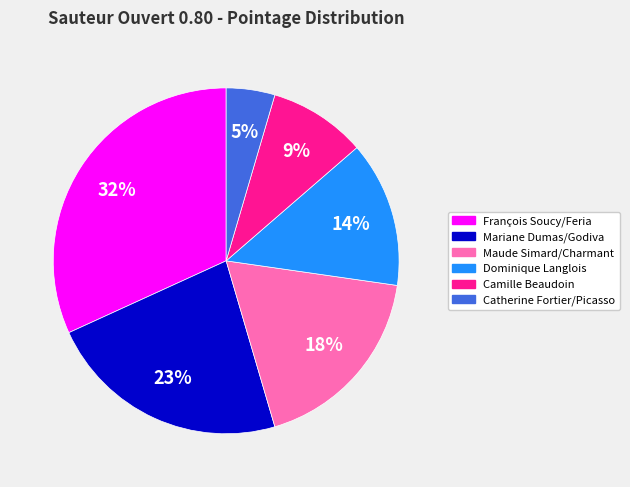

How many slices are in this pie chart?

6